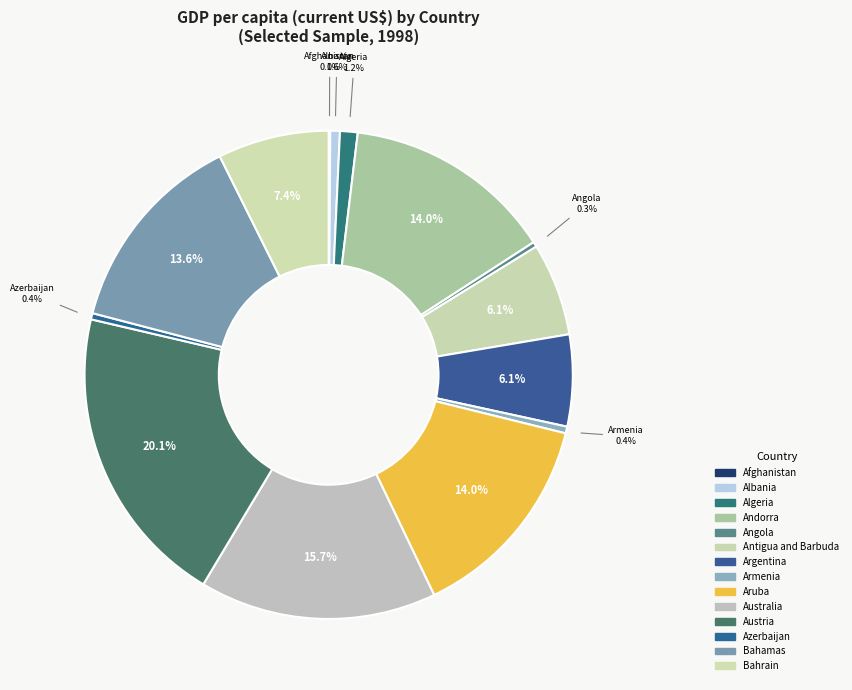

What is the largest slice in the pie chart?

Austria